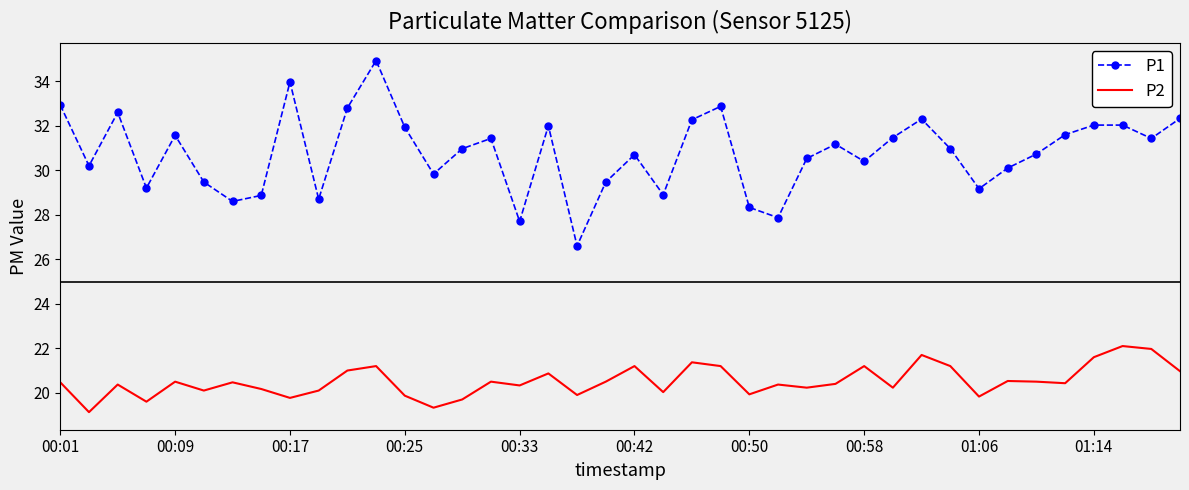

What are all the series names shown in the legend?

P1, P2